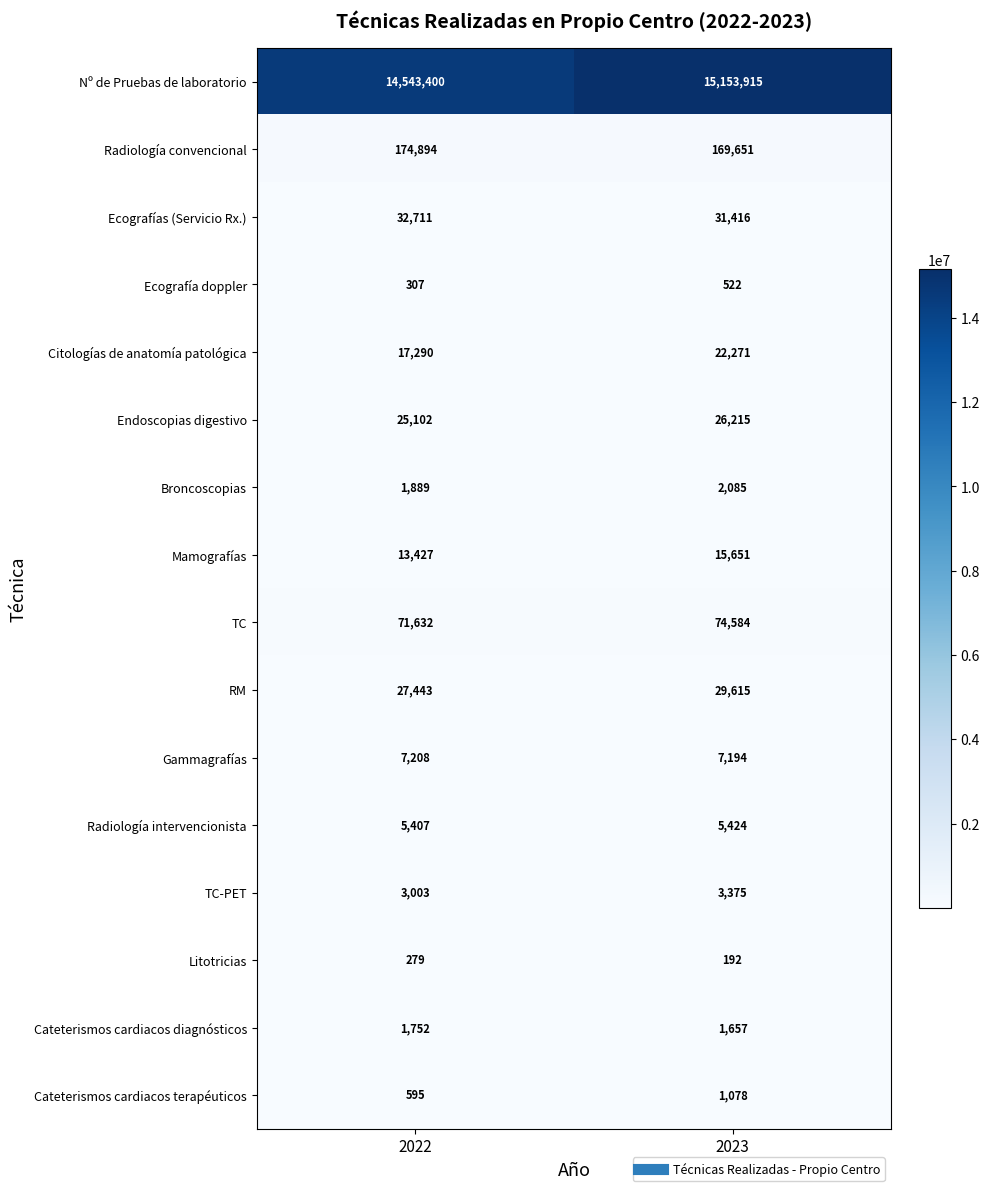

The TC-PET series shows 1571 at 2023. True or false?

False